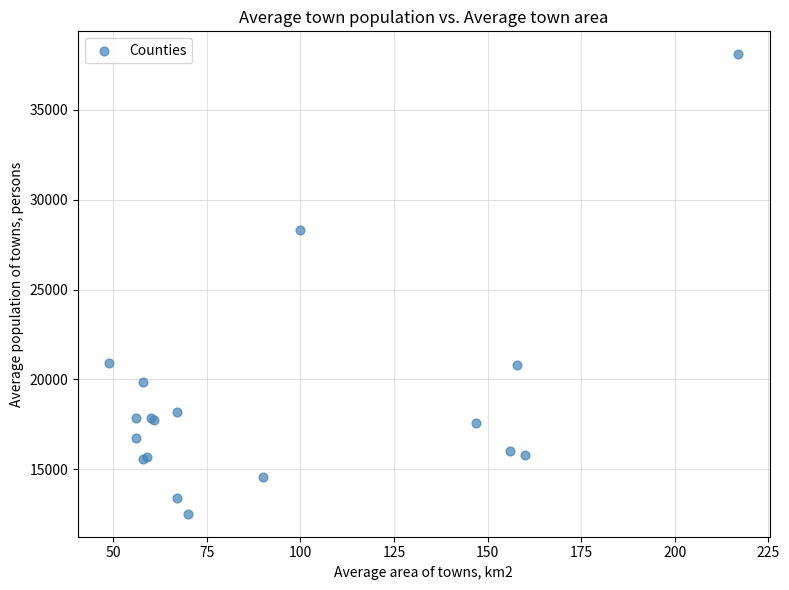

What Y value in the scatter plot is closest to 25309?

28331